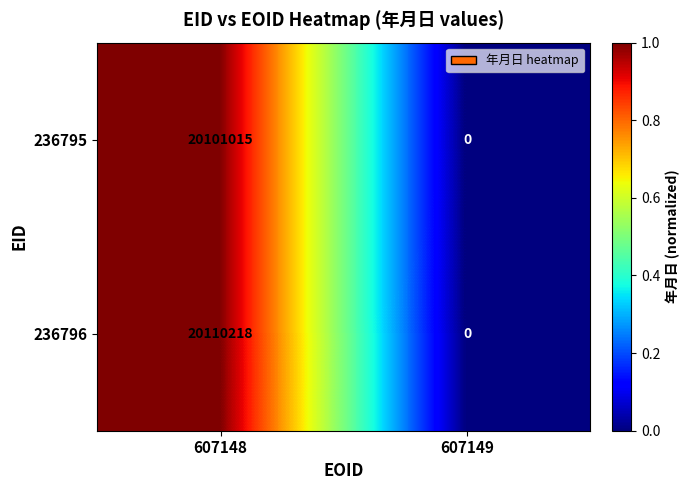

How many data points does each series have?

2